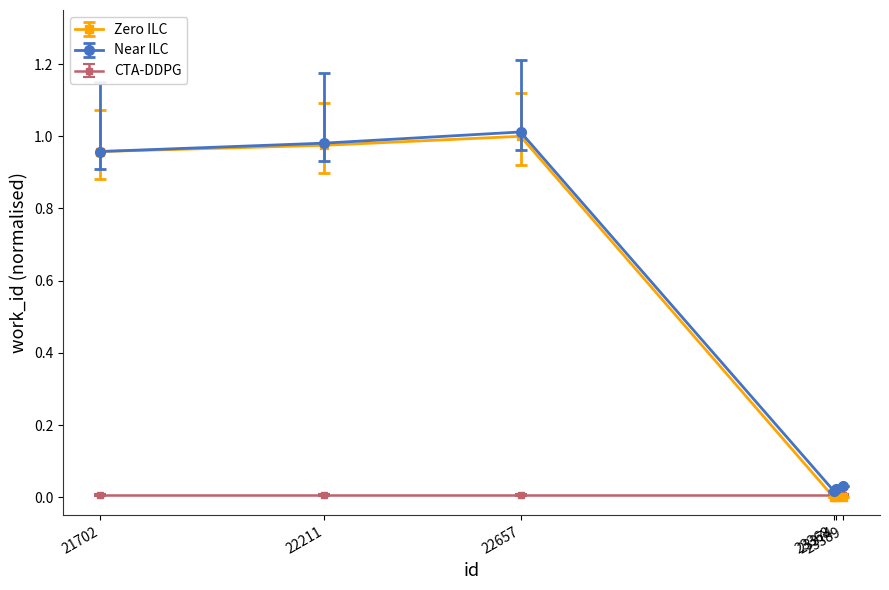

Which series has the widest spread of values?

Zero ILC